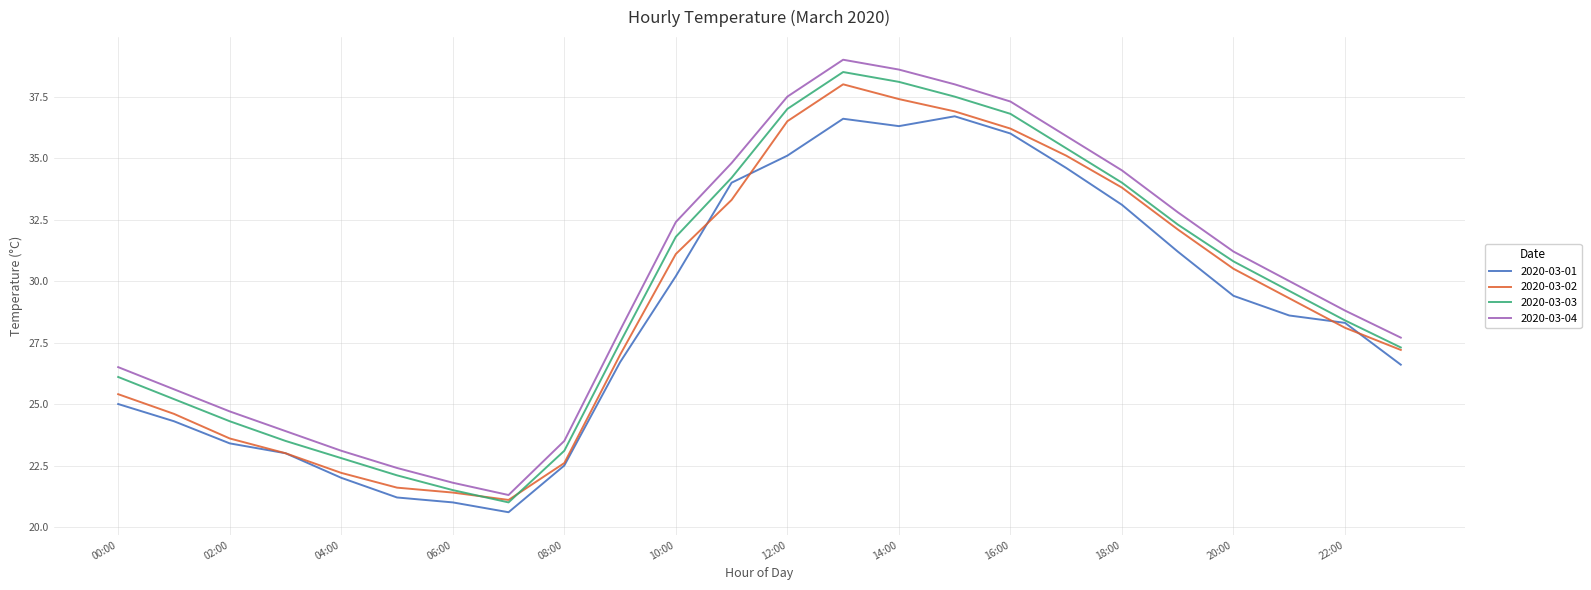

Reading right to left, what are all the values shown in this chart?

2020-03-01: 26.6	28.3	28.6	29.4	31.2	33.1	34.6	36.0	36.7	36.3	36.6	35.1	34.0	30.2	26.7	22.5	20.6	21.0	21.2	22.0	23.0	23.4	24.3	25.0
2020-03-02: 27.2	28.1	29.3	30.5	32.1	33.8	35.1	36.2	36.9	37.4	38.0	36.5	33.3	31.1	27.0	22.6	21.1	21.4	21.6	22.2	23.0	23.6	24.6	25.4
2020-03-03: 27.3	28.4	29.6	30.8	32.3	34.0	35.4	36.8	37.5	38.1	38.5	37.0	34.2	31.8	27.5	23.1	21.0	21.5	22.1	22.8	23.5	24.3	25.2	26.1
2020-03-04: 27.7	28.8	30.0	31.2	32.8	34.5	35.9	37.3	38.0	38.6	39.0	37.5	34.8	32.4	28.0	23.5	21.3	21.8	22.4	23.1	23.9	24.7	25.6	26.5